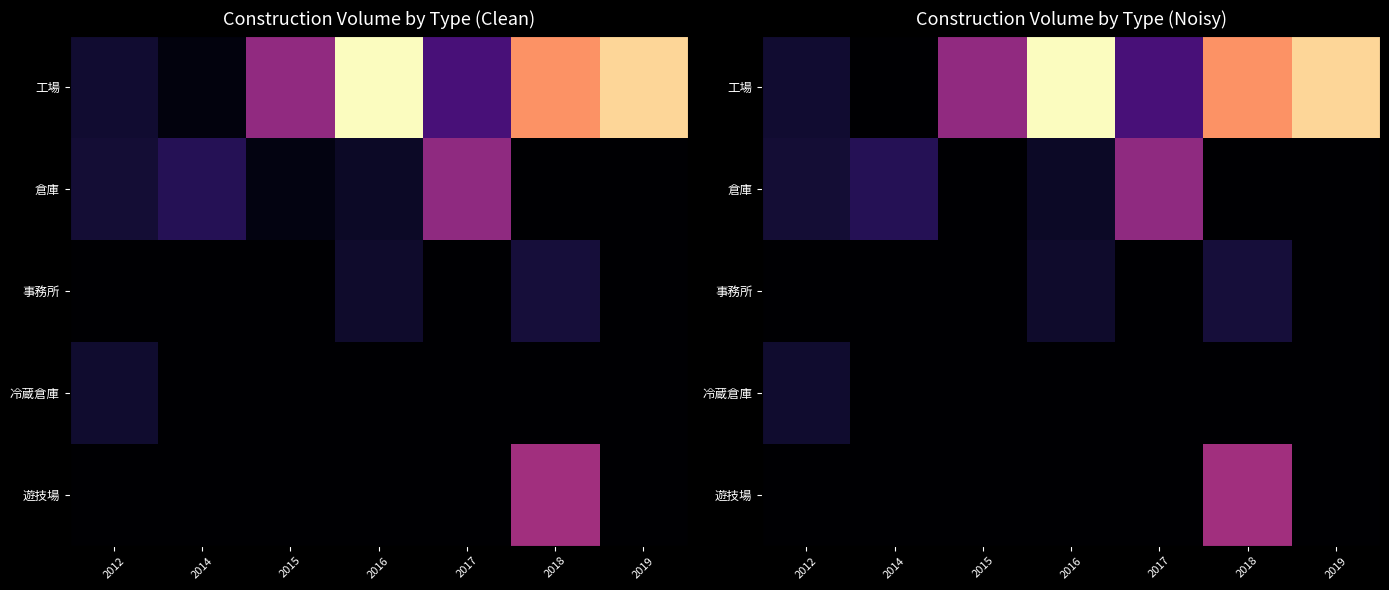

How many positive values does the 冷蔵倉庫 series have?

1